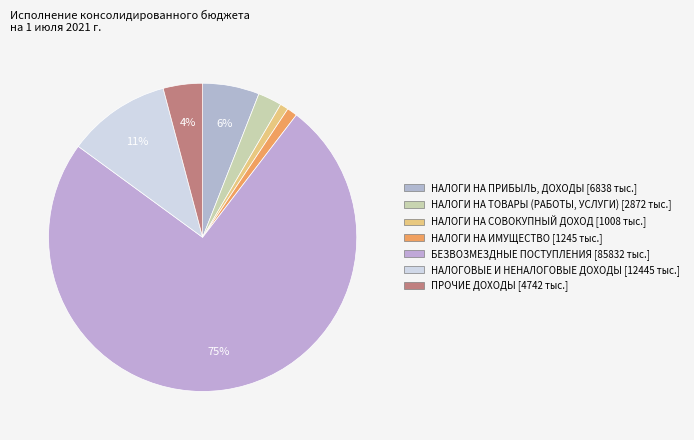

Which category has the smallest portion of the pie?

НАЛОГИ НА СОВОКУПНЫЙ ДОХОД